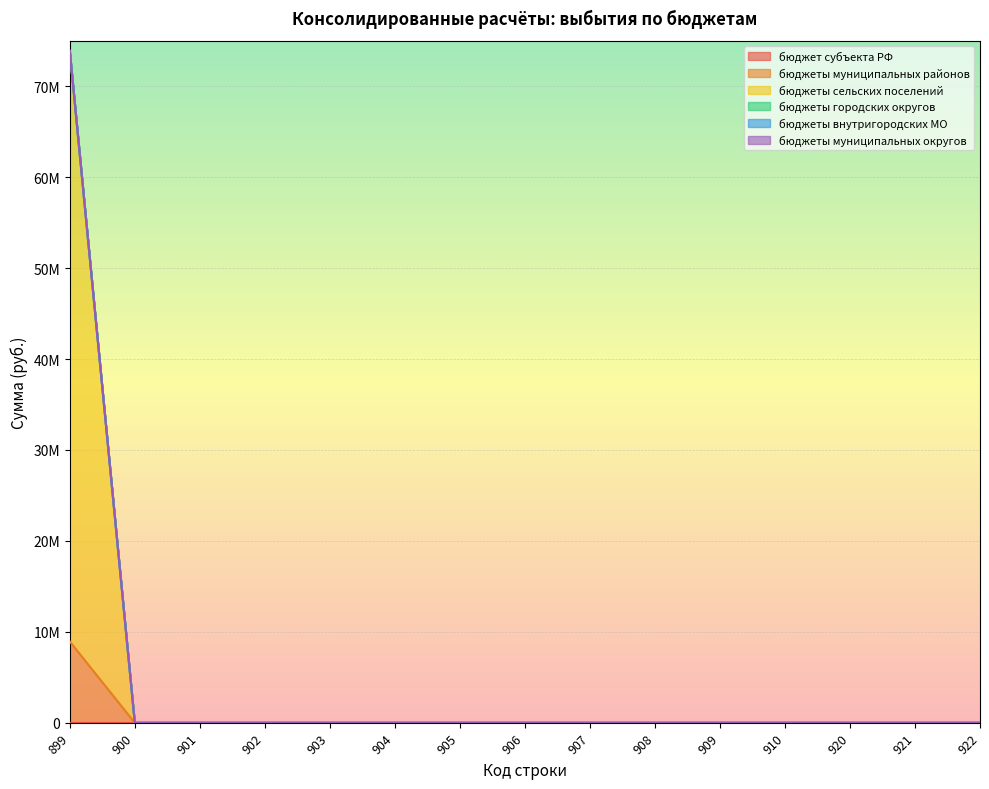

What is the maximum value shown in the chart?

64947239.1